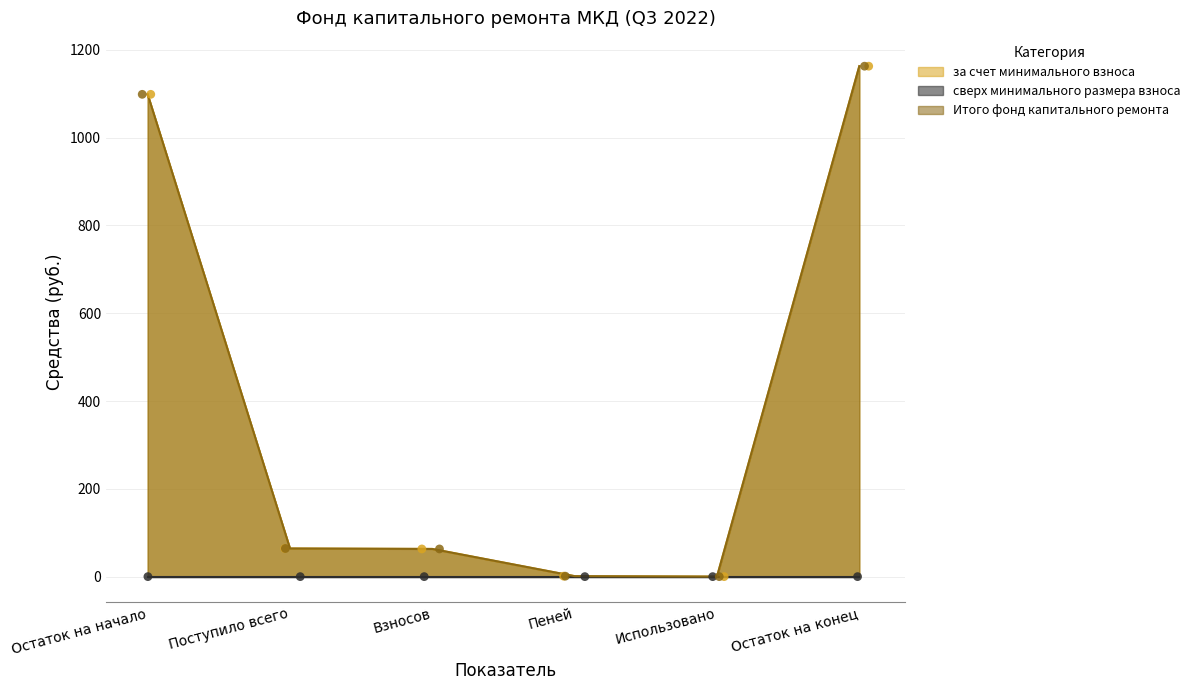

Which series contains the lowest Y value?

за счет минимального взноса